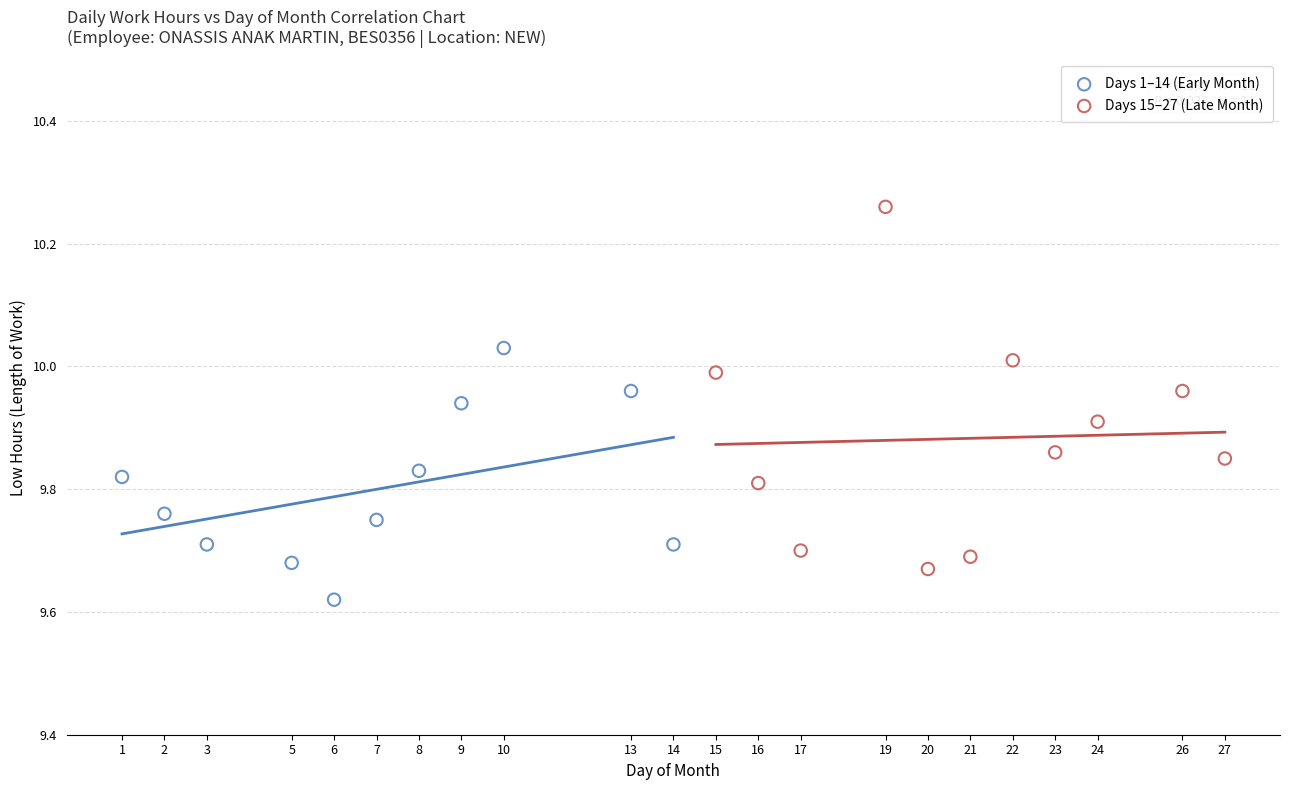

Which series has the widest spread of Y values?

Days 15–27 (Late Month)